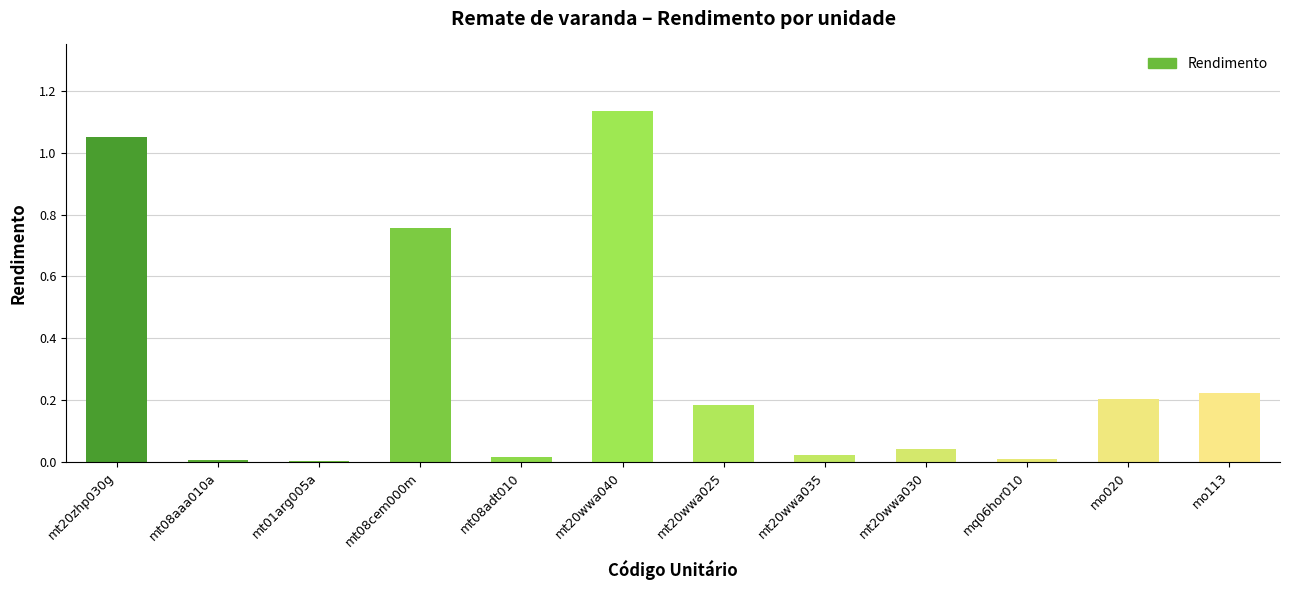

What is the sum of all values?

3.7